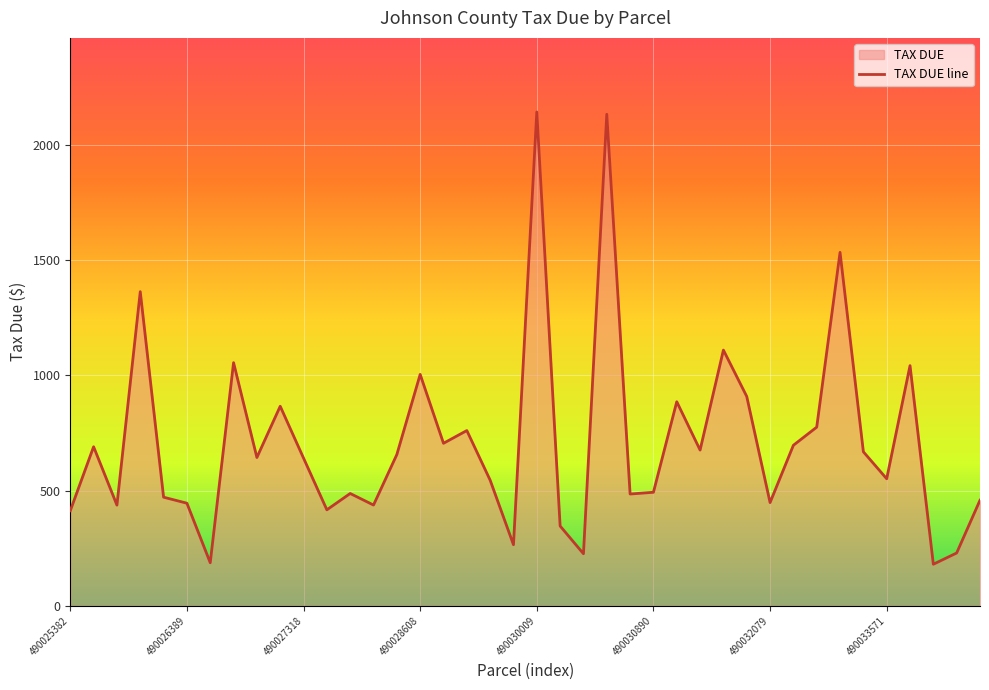

Rank the categories by value from highest to lowest.

490030009, 490030440, 490032745, 490026095, 490031595, 490026648, 490034276, 490028608, 490031862, 490031013, 490027229, 490032680, 490028756, 490028748, 490032613, 490025579, 490031072, 490033512, 490027881, 490027210, 490027318, 490033571, 490029590, 490030890, 490027792, 490030602, 490026141, 490034683, 490032079, 490026389, 490027865, 490025927, 490027709, 490025382, 490030297, 490029604, 490034454, 490030335, 490026435, 490034446